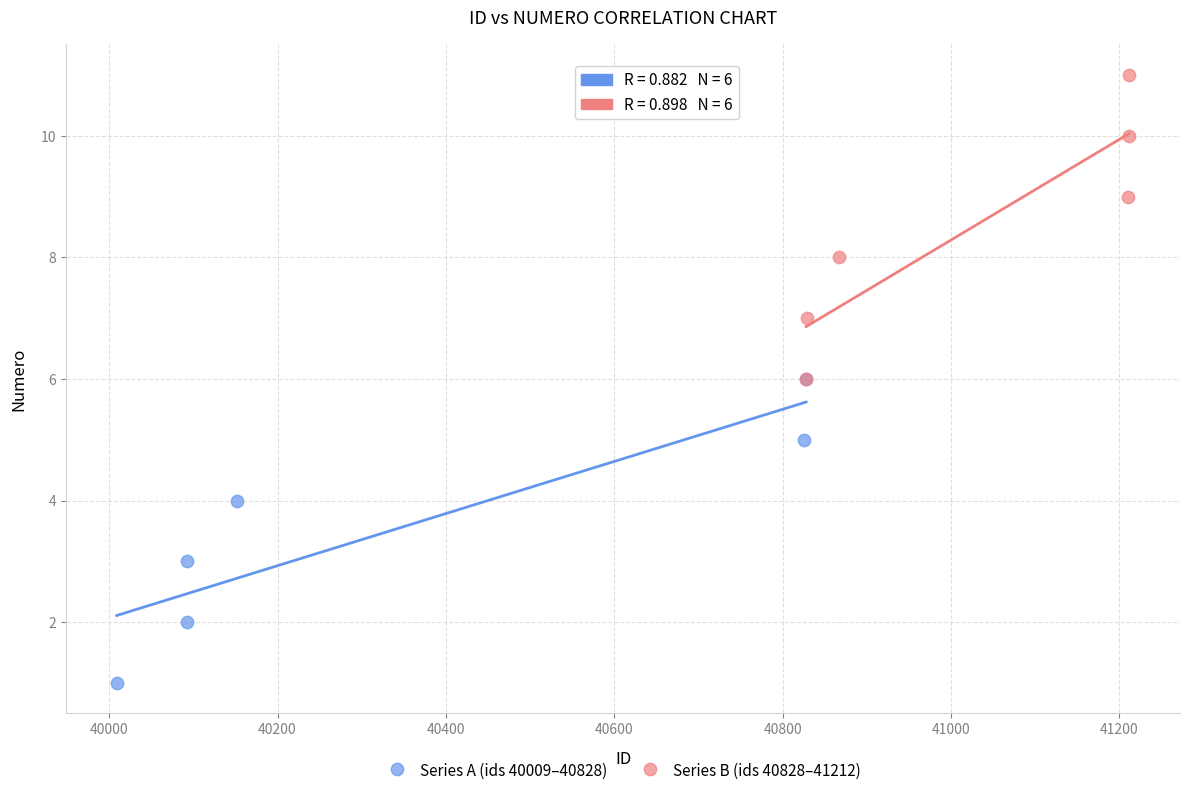

Which series reaches the minimum Y coordinate?

Series A (ids 40009–40828)